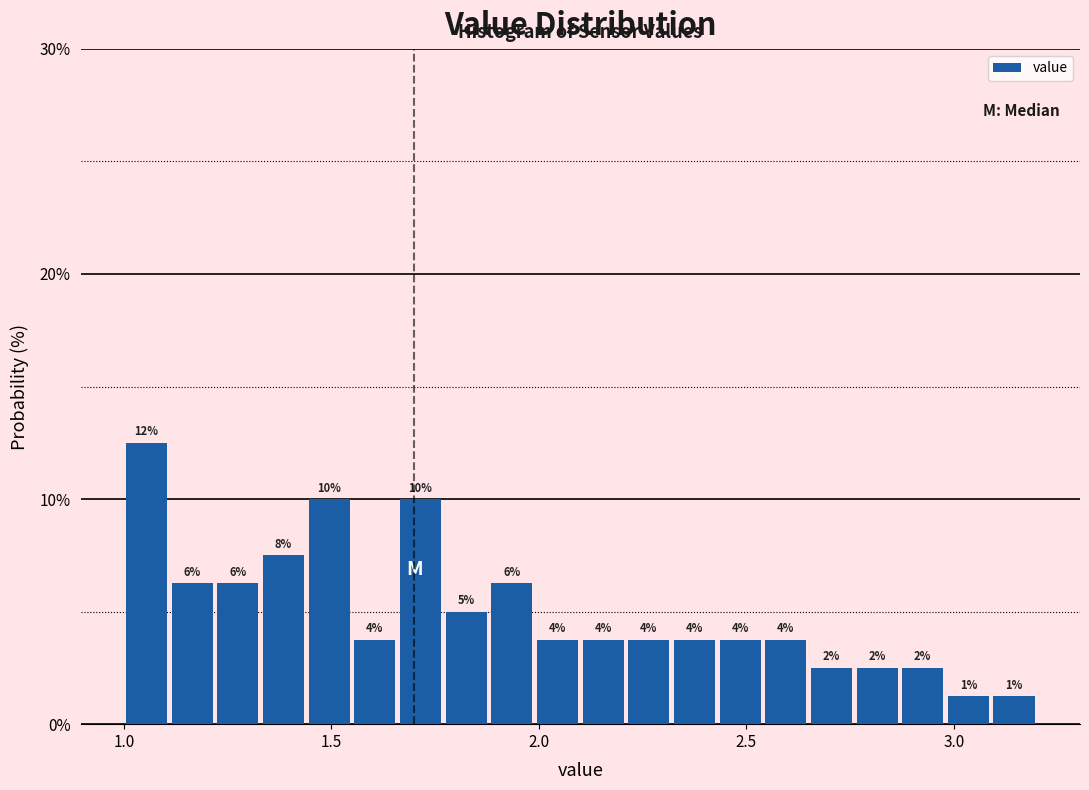

Read against the x-axis, roughly where is the centre of the tallest bar?

1.05